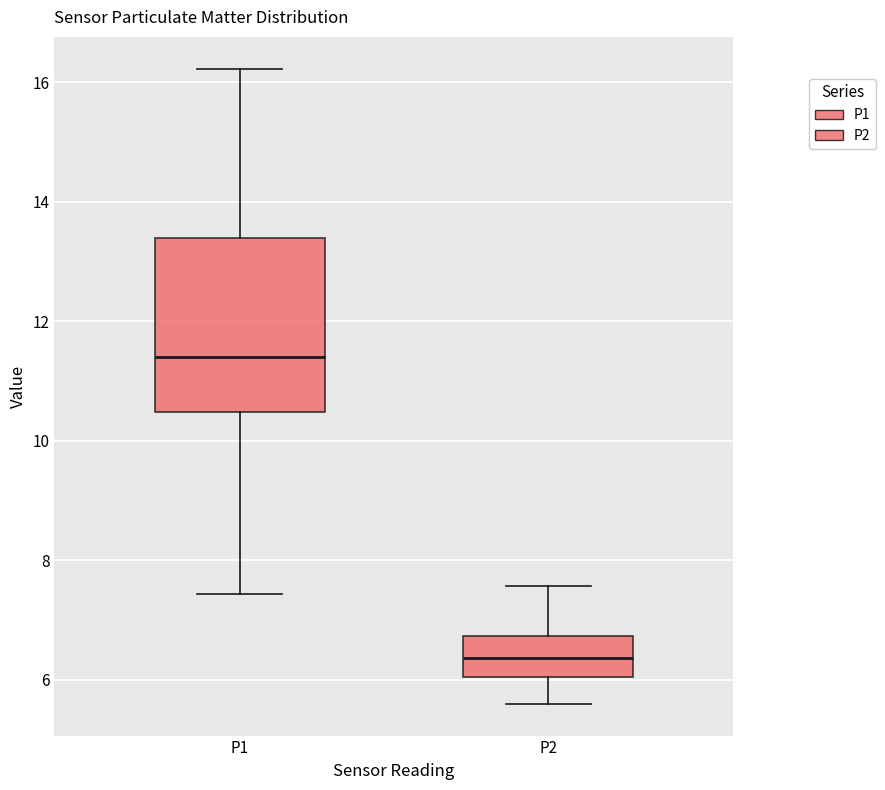

Which box's median line is the lowest?

P2